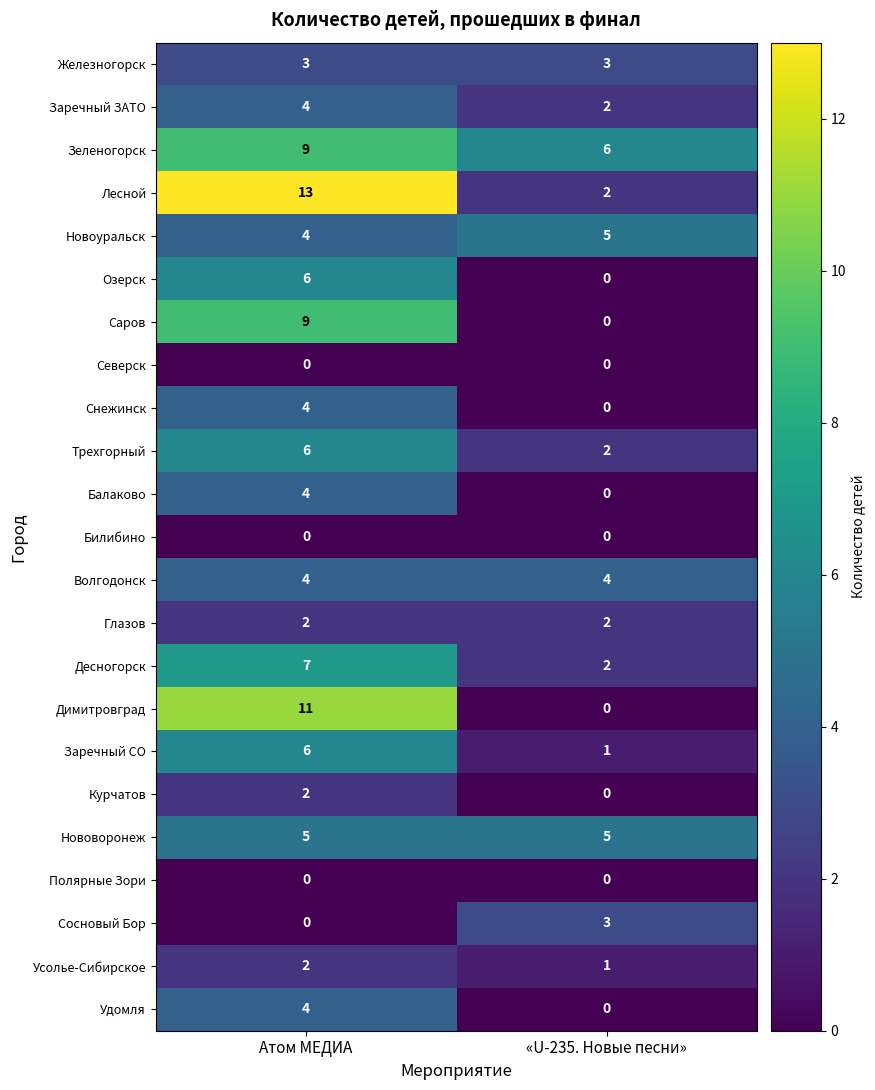

Which category has the lowest value in the Озерск series?

«U-235. Новые песни»